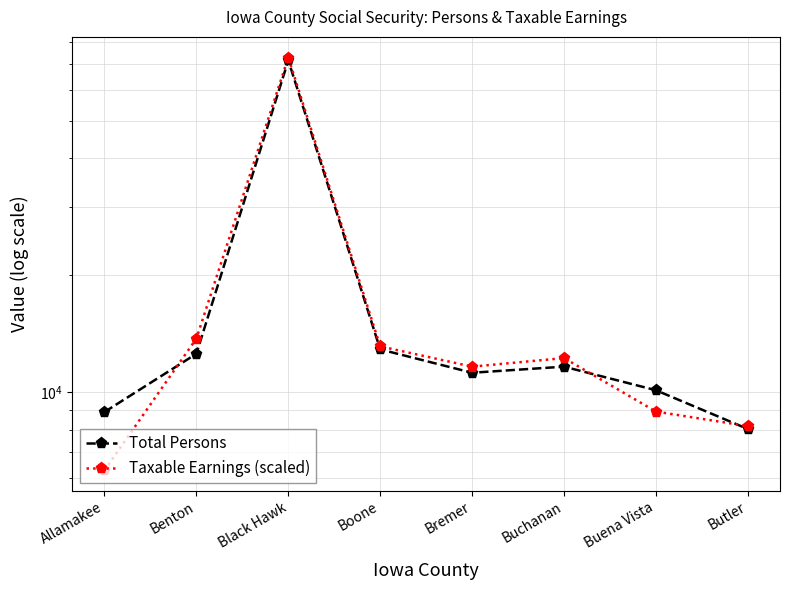

What is the difference between the highest and lowest values at Allamakee?

2601.2